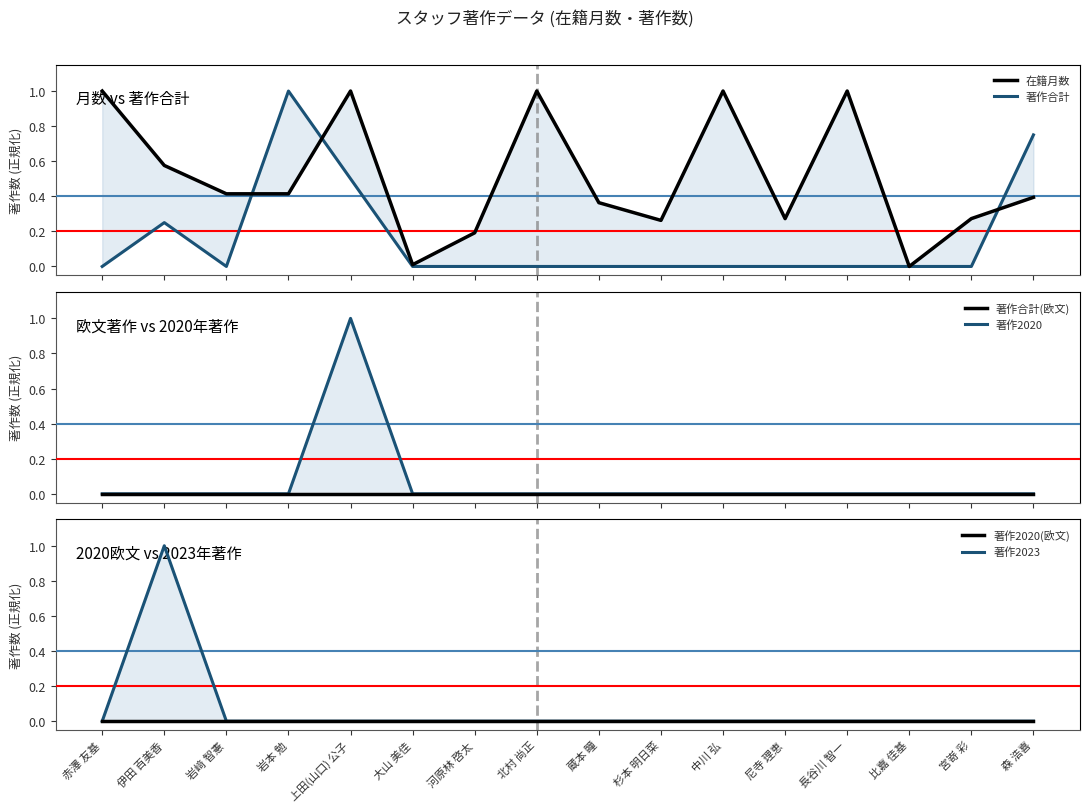

True or false: 著作合計 has a value of 0.5 at 岩本 勉.

False